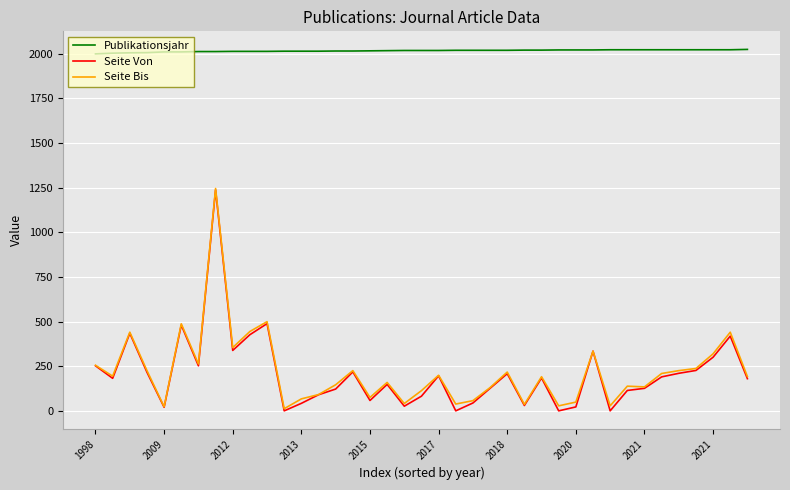

What is the minimum value for Publikationsjahr?

1998